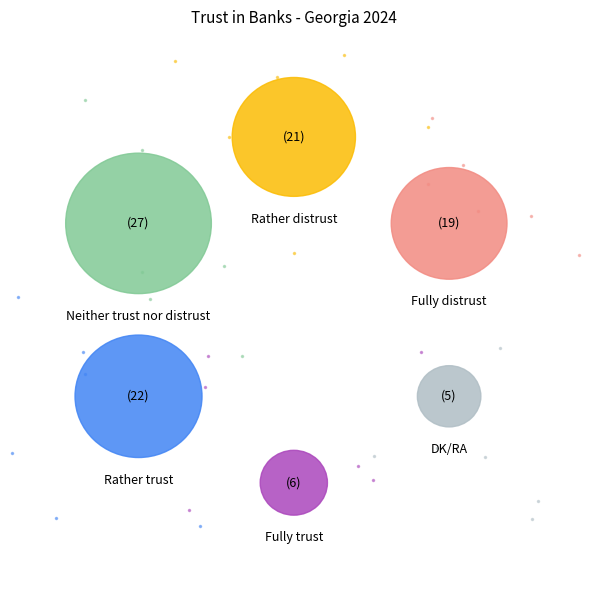

Do Rather distrust and DK/RA together represent more than half of the pie?

No